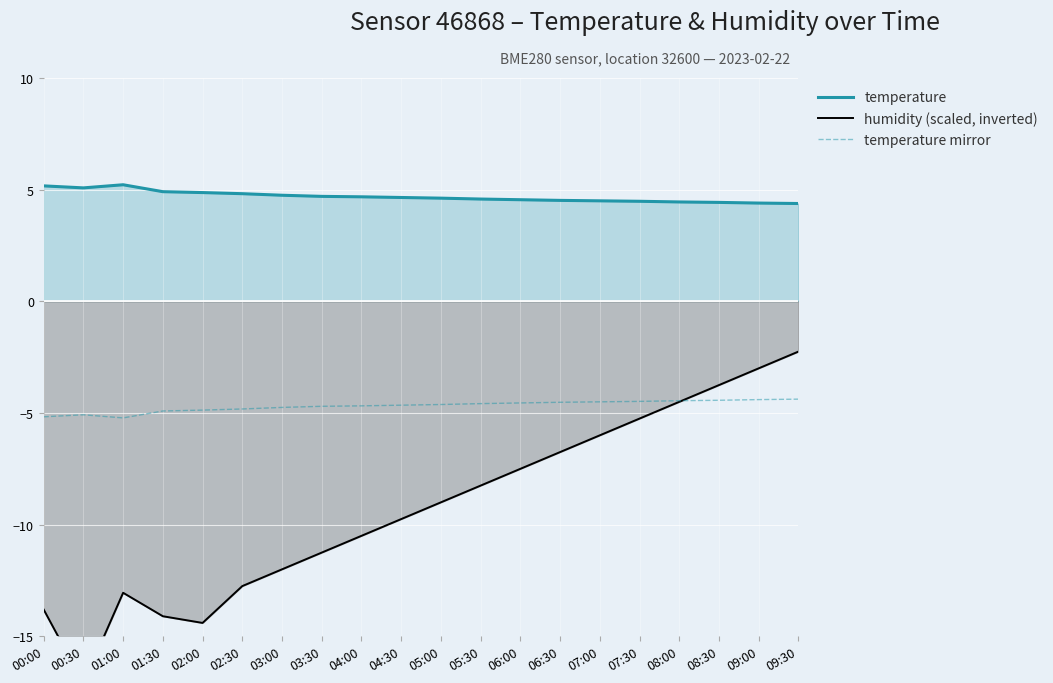

How many lines are shown in the chart?

3